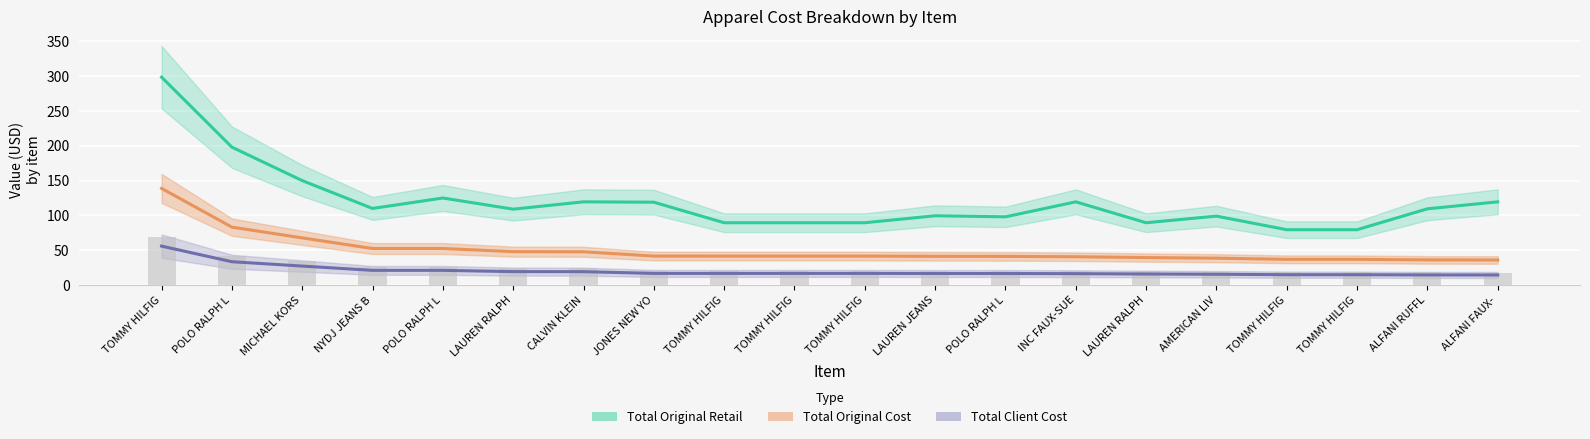

Which series has the largest range (max minus min)?

Total Original Retail